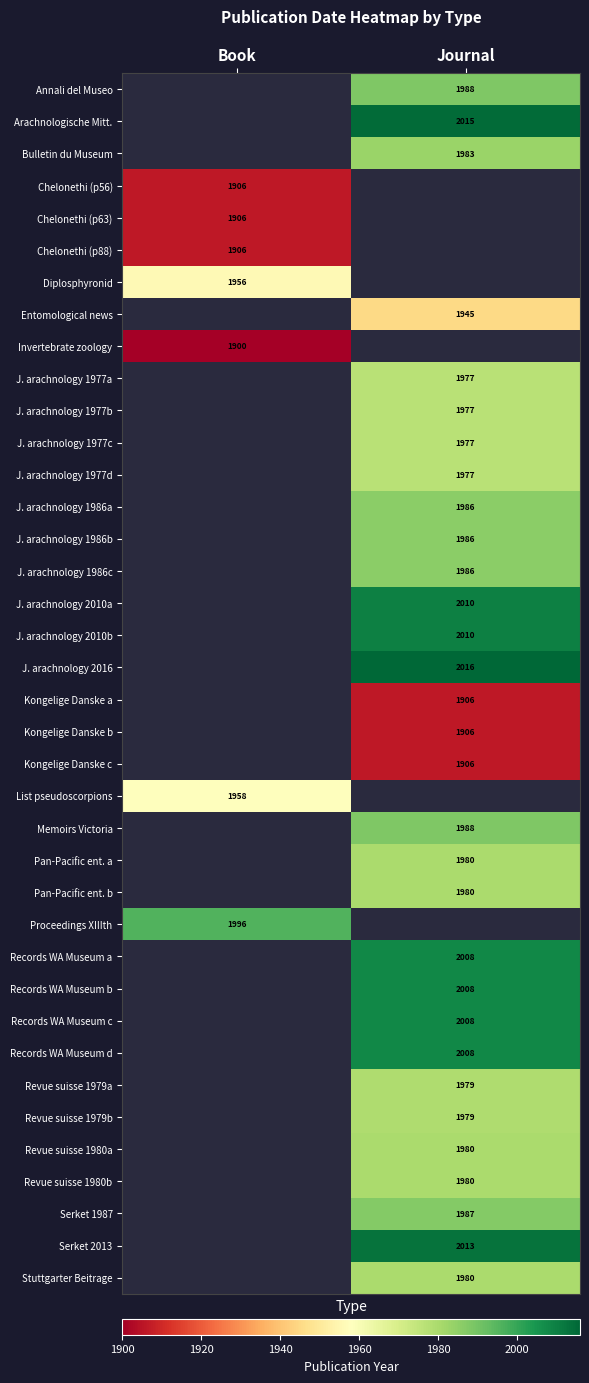

Which category has the highest value across all series?

Journal